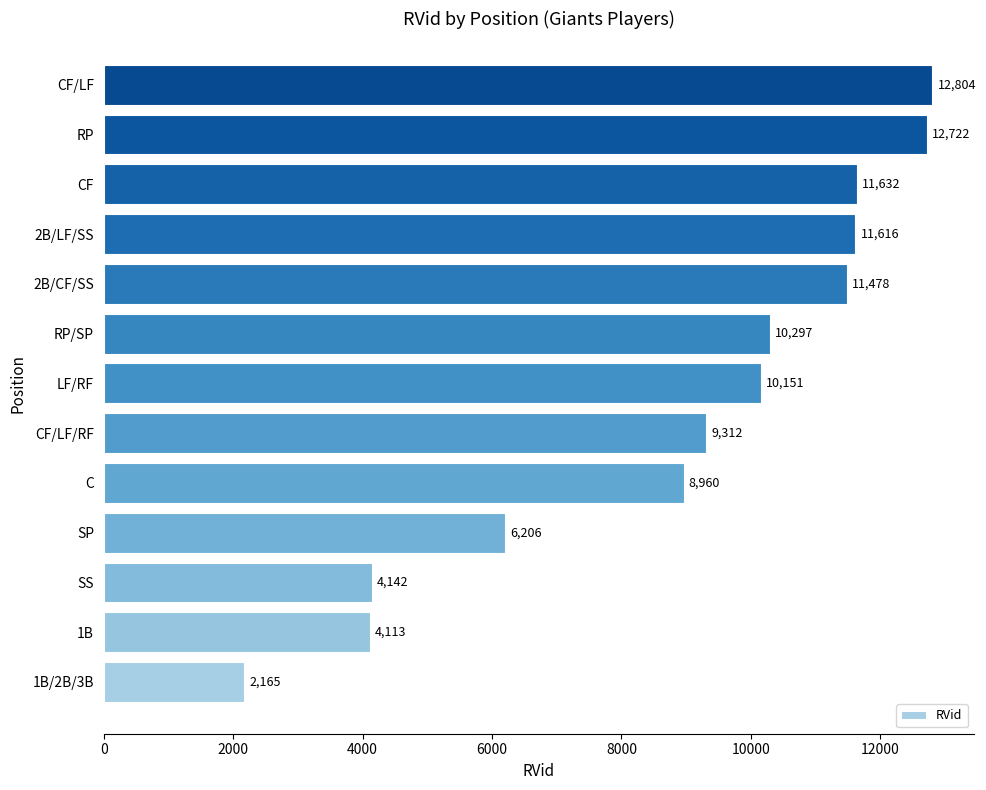

Rank the categories by value from highest to lowest.

CF/LF, RP, CF, 2B/LF/SS, 2B/CF/SS, RP/SP, LF/RF, CF/LF/RF, C, SP, SS, 1B, 1B/2B/3B